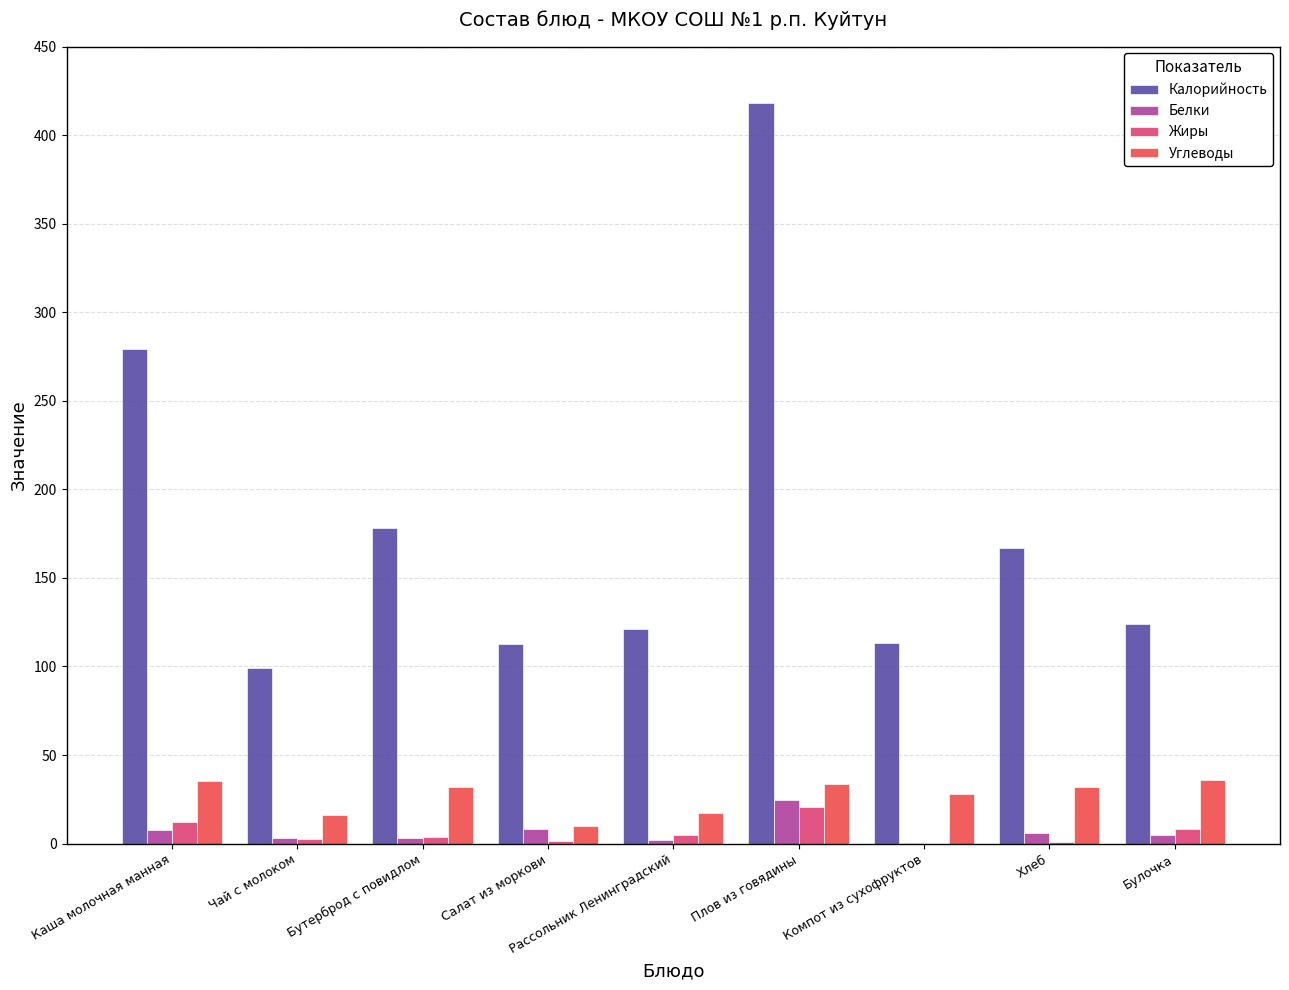

Which series has the largest total across all categories?

Калорийность